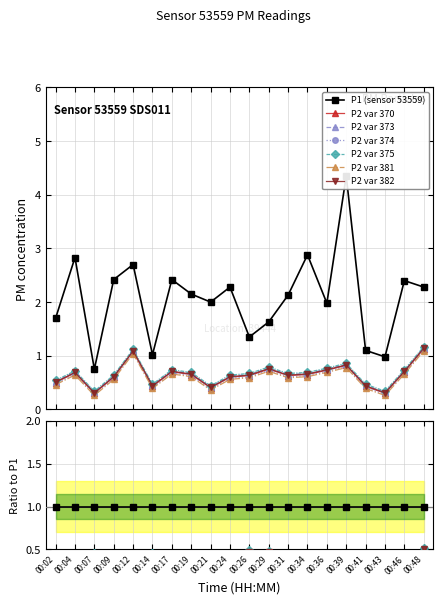

Which has a higher value, 00:46 or 00:04?

00:04